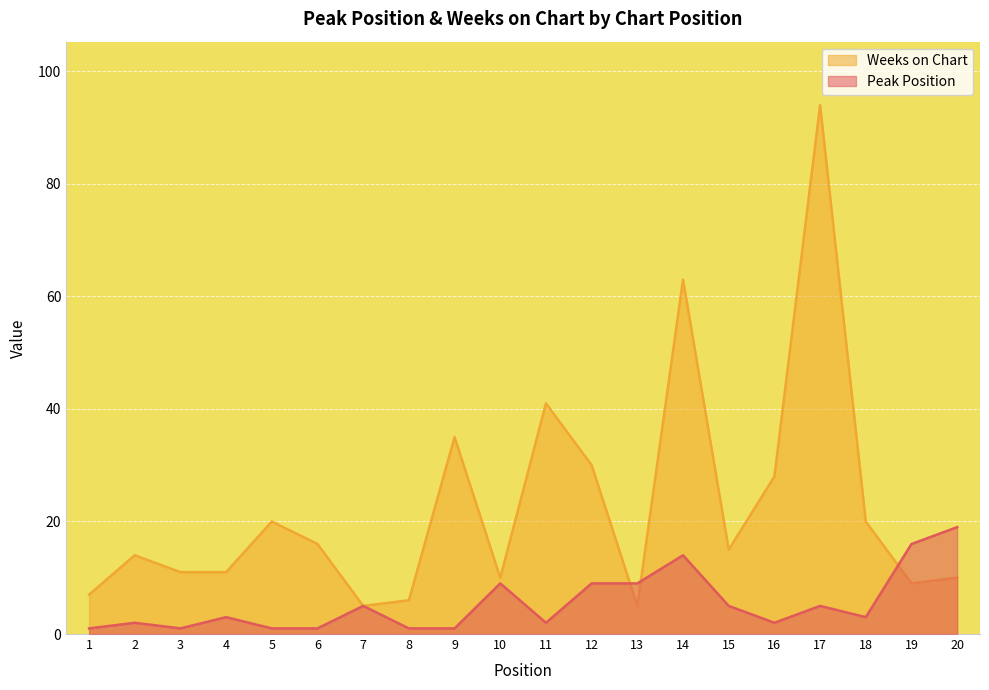

What is the average value of the Peak Position series?

5